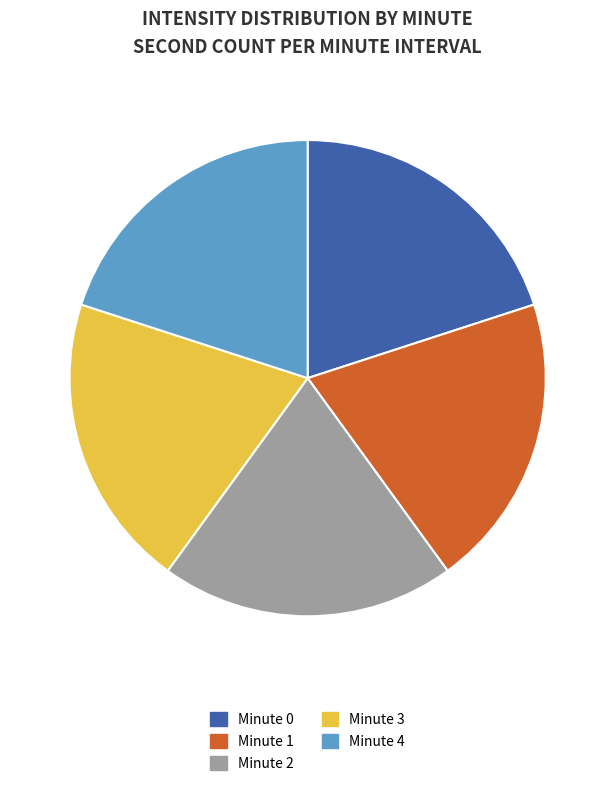

How many slices are in this pie chart?

5